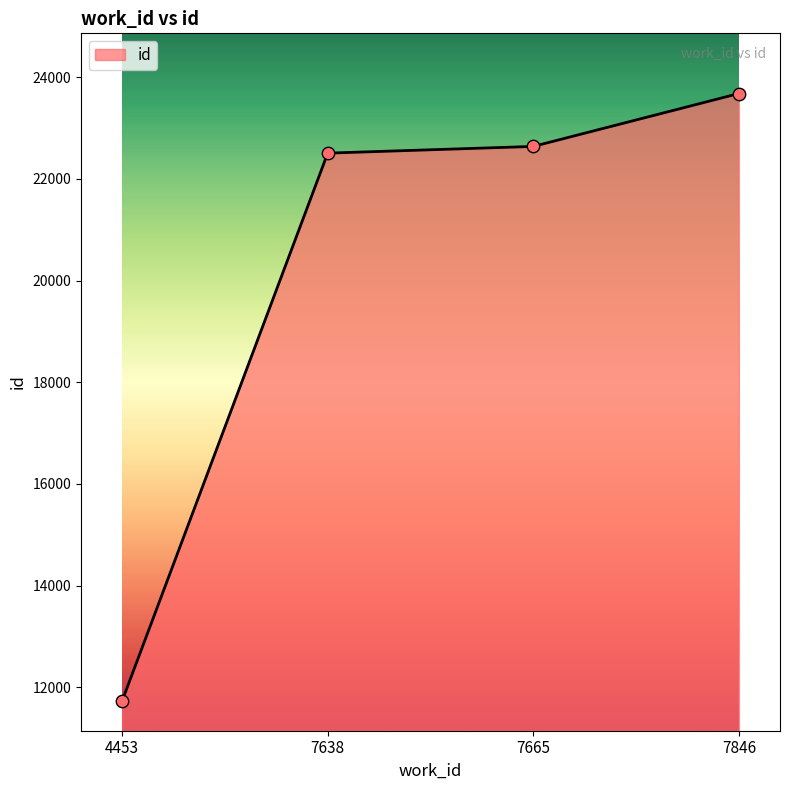

Approximately how many times larger is the value at 4453 compared to 7846?

0.5